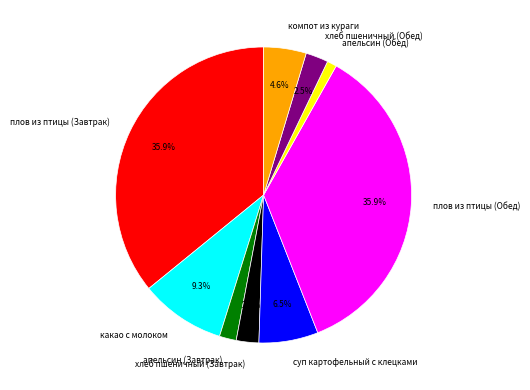

Is апельсин (Обед) the majority of the pie?

No